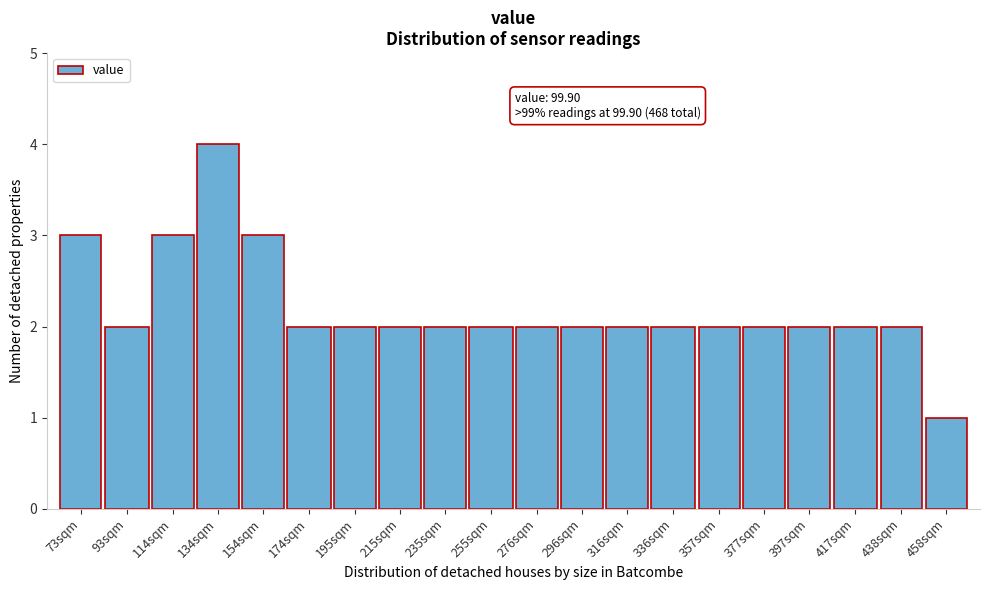

Reading left to right, transcribe all the data shown in this chart.

3	2	3	4	3	2	2	2	2	2	2	2	2	2	2	2	2	2	2	1